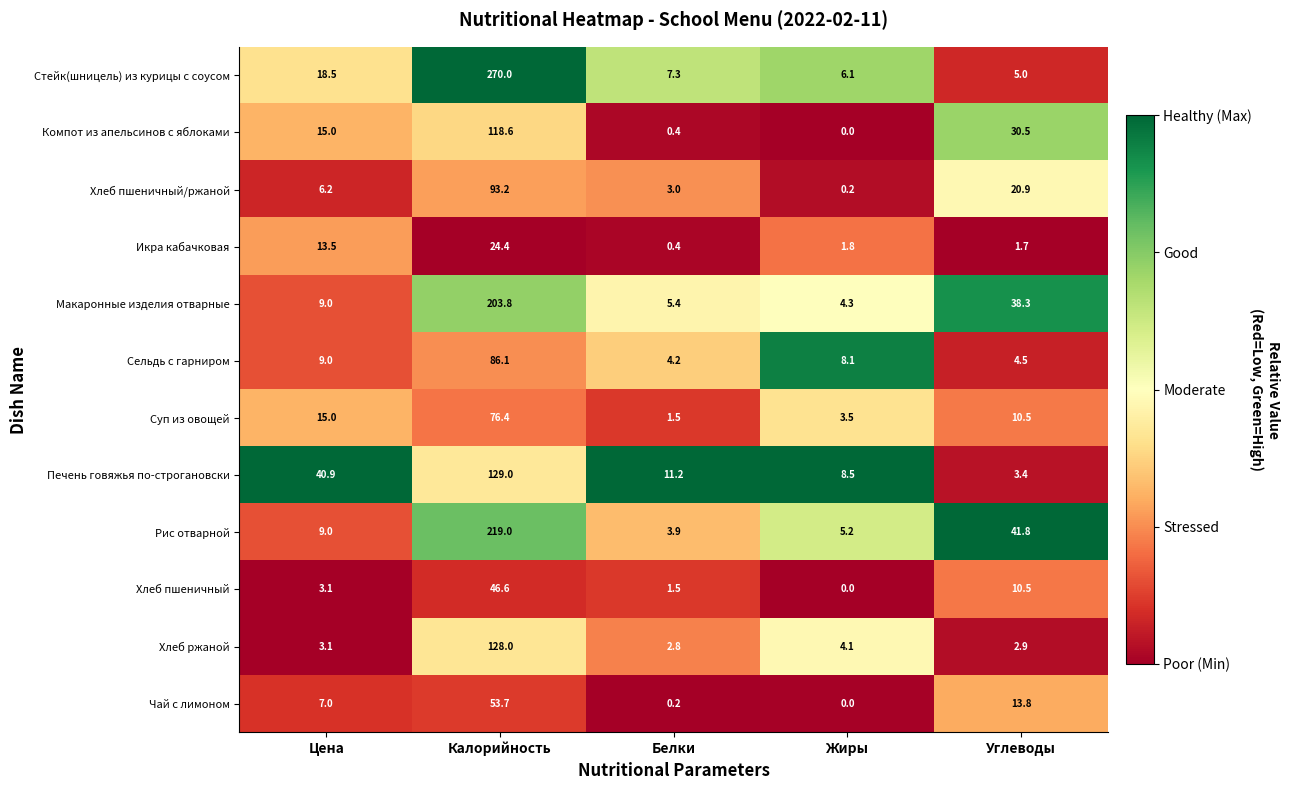

True or false: Макаронные изделия отварные has a value of 4.3 at Жиры.

True